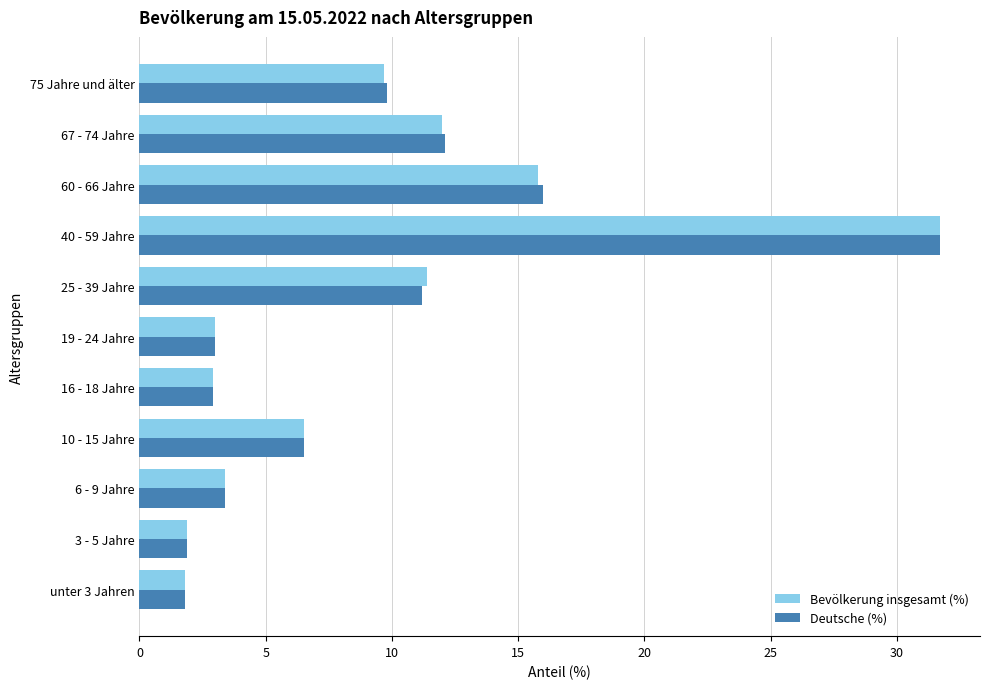

At which category is the sum across all series the highest?

40 - 59 Jahre